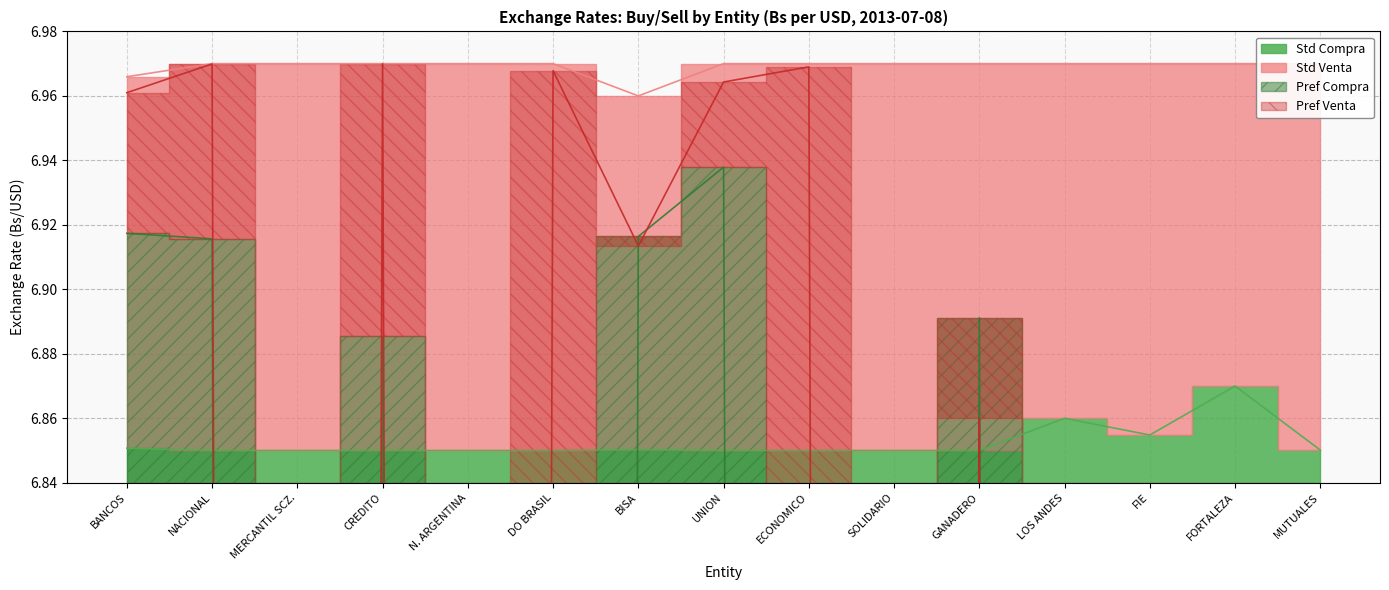

At which label does Pref Venta first exceed 6?

BANCOS